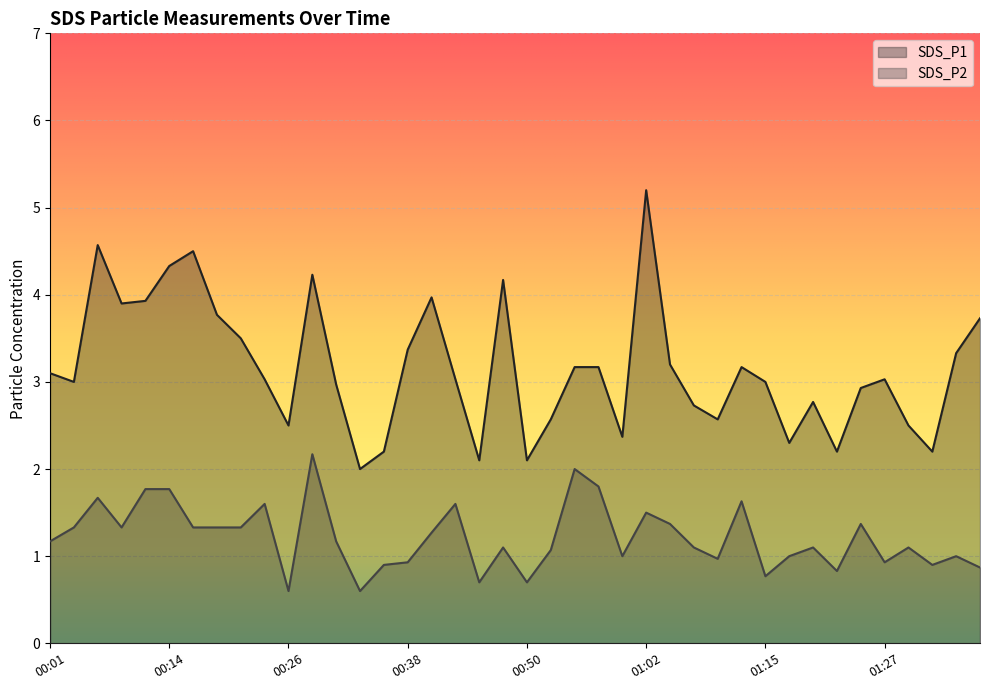

Is the value of SDS_P1 at 01:27 greater than the value of SDS_P2 at 00:40?

Yes